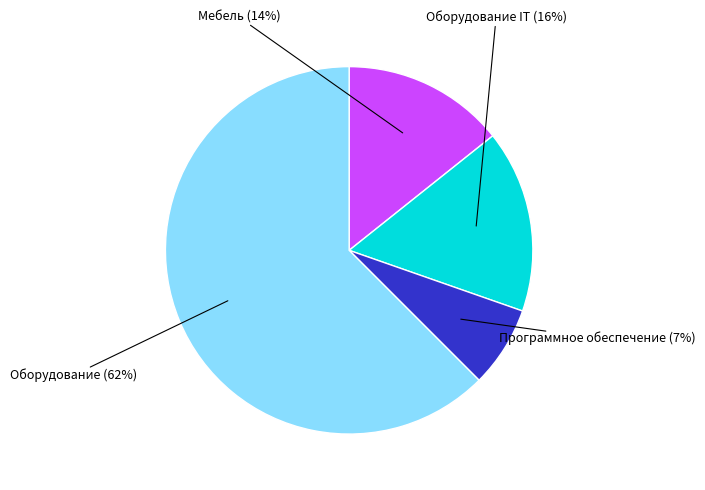

To the nearest percent, what is the average slice percentage?

25%